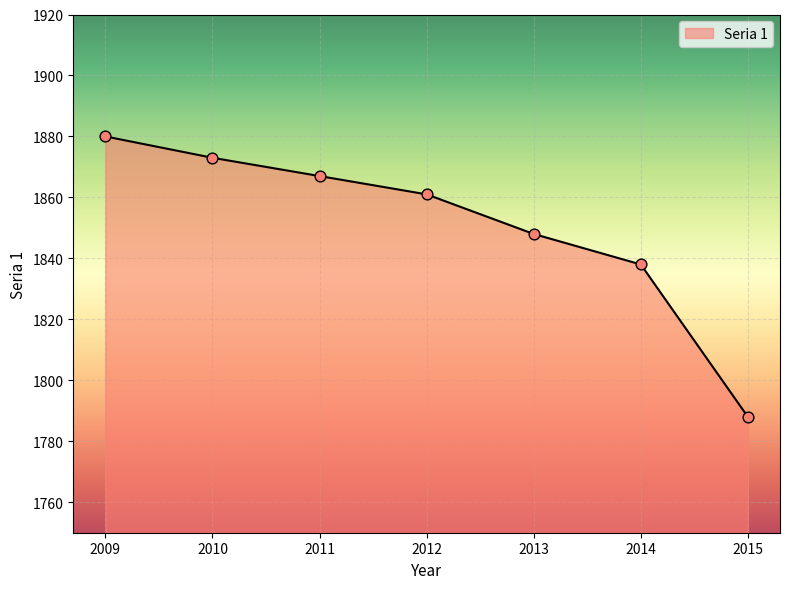

Between 2014 and 2013, which is larger?

2013